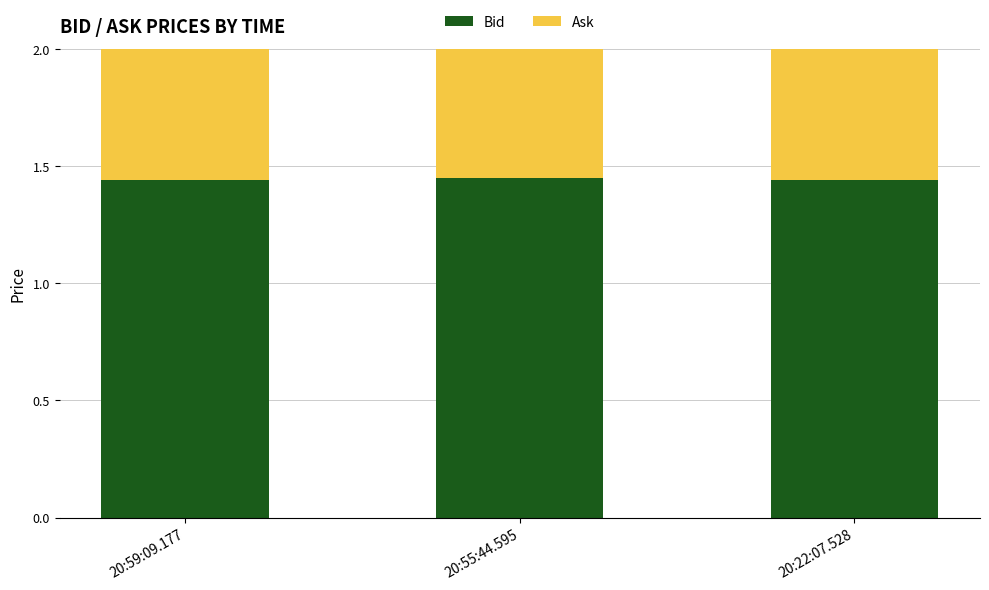

What is the average value of the Bid series?

1.4